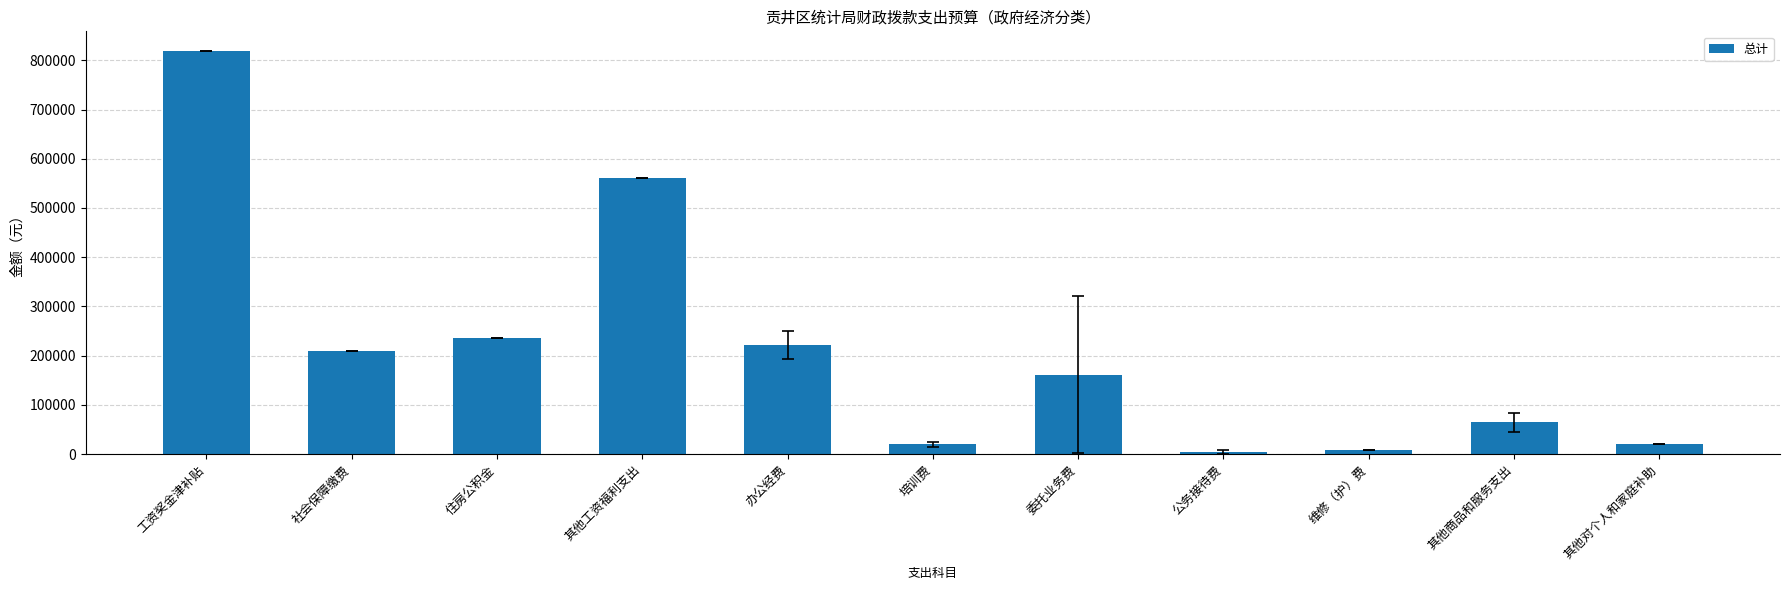

The chart shows a value of 80482.8 at 委托业务费. True or false?

False